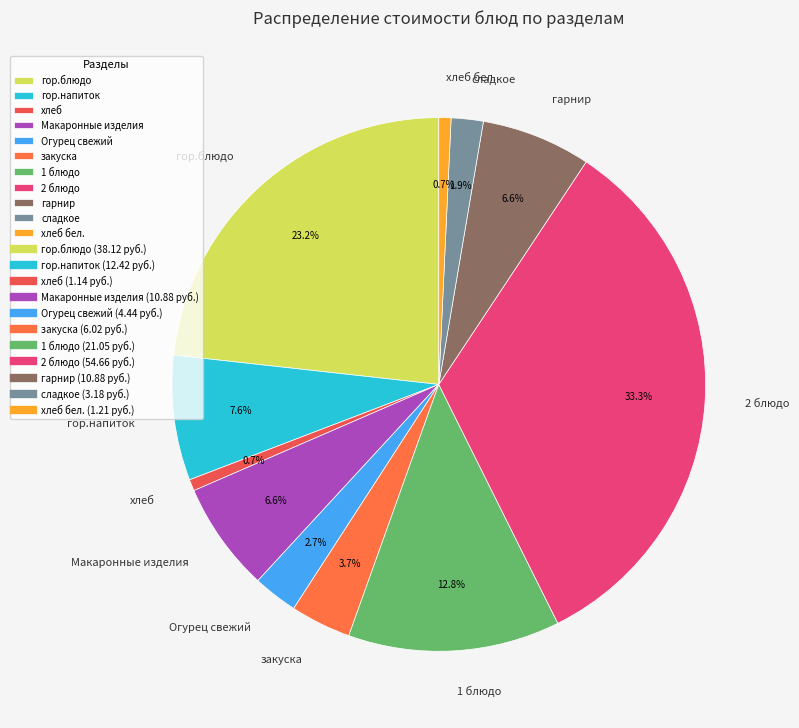

Is it true that Макаронные изделия is 1% of the pie?

False